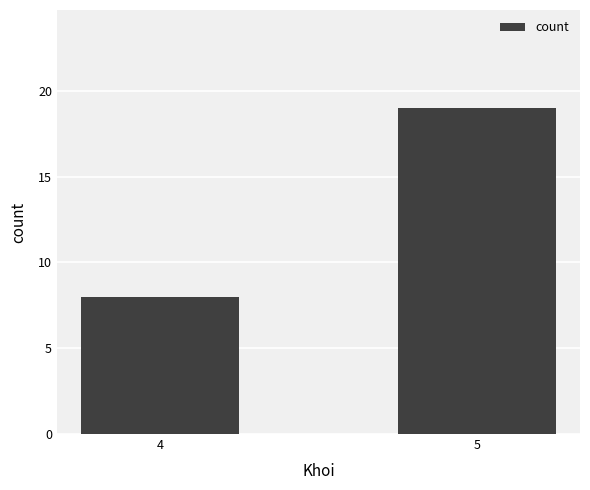

The chart shows a value of 12 at 4. True or false?

False